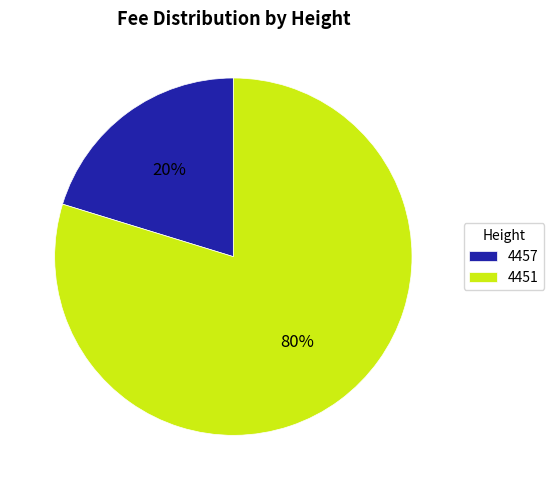

Is there a majority slice in this chart?

Yes